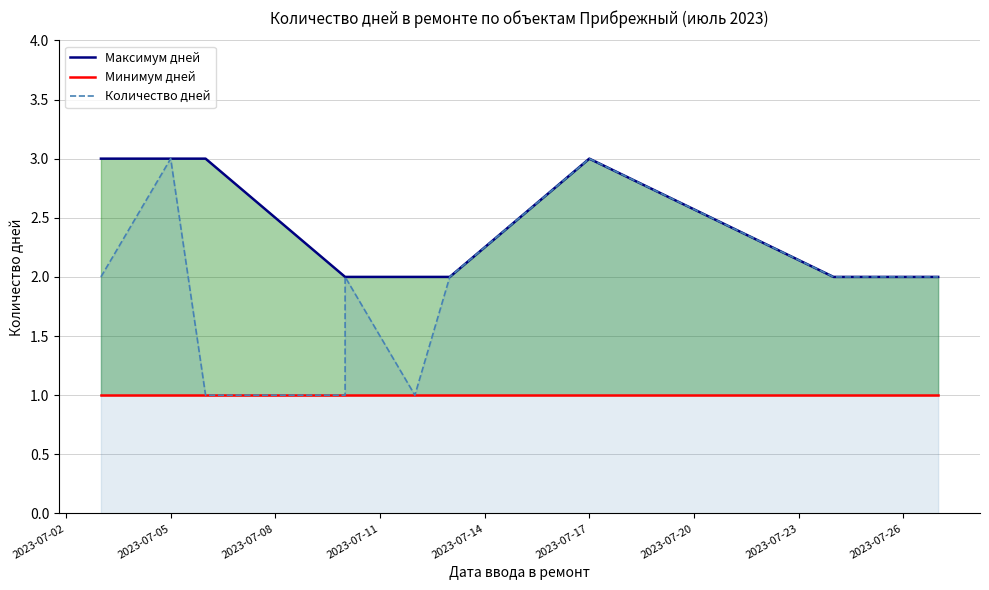

True or false: Минимум дней has a value of 0 at 2023-07-26.

False